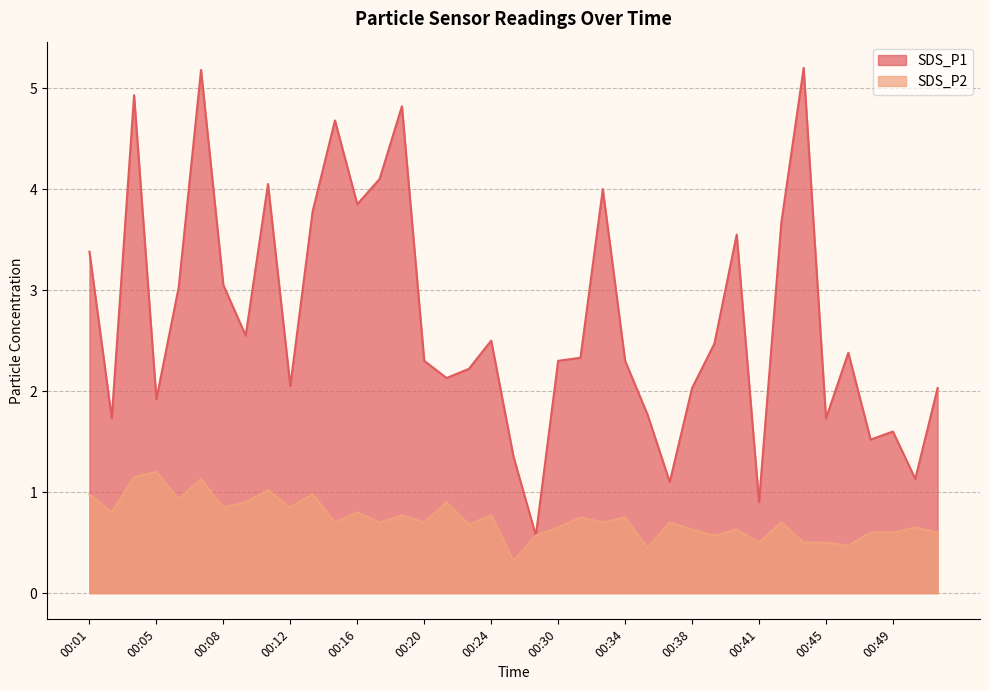

Reading left to right, transcribe all the data shown in this chart.

SDS_P1: 00:01=3.4	00:02=1.7	00:03=4.9	00:05=1.9	00:06=3.0	00:07=5.2	00:08=3.0	00:10=2.5	00:11=4.0	00:12=2.0	00:14=3.8	00:15=4.7	00:16=3.9	00:18=4.1	00:19=4.8	00:20=2.3	00:22=2.1	00:23=2.2	00:24=2.5	00:26=1.4	00:28=0.6	00:30=2.3	00:31=2.3	00:32=4.0	00:34=2.3	00:35=1.8	00:36=1.1	00:38=2.0	00:39=2.5	00:40=3.5	00:41=0.9	00:43=3.7	00:44=5.2	00:45=1.7	00:47=2.4	00:48=1.5	00:49=1.6	00:51=1.1	00:52=2.0
SDS_P2: 00:01=1.0	00:02=0.8	00:03=1.1	00:05=1.2	00:06=0.9	00:07=1.1	00:08=0.8	00:10=0.9	00:11=1.0	00:12=0.8	00:14=1.0	00:15=0.7	00:16=0.8	00:18=0.7	00:19=0.8	00:20=0.7	00:22=0.9	00:23=0.7	00:24=0.8	00:26=0.3	00:28=0.6	00:30=0.7	00:31=0.8	00:32=0.7	00:34=0.8	00:35=0.5	00:36=0.7	00:38=0.6	00:39=0.6	00:40=0.6	00:41=0.5	00:43=0.7	00:44=0.5	00:45=0.5	00:47=0.5	00:48=0.6	00:49=0.6	00:51=0.7	00:52=0.6